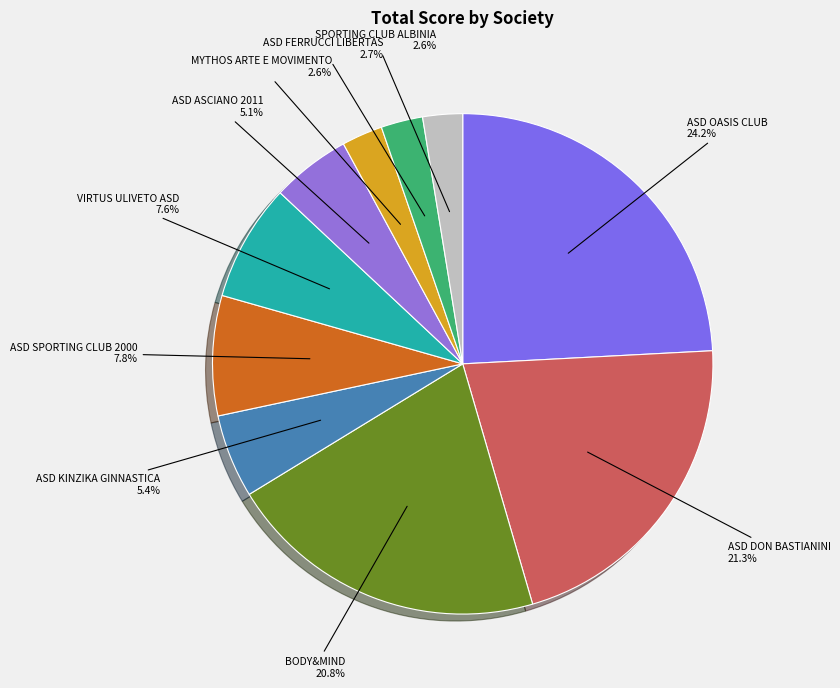

How many segments does this pie chart have?

10